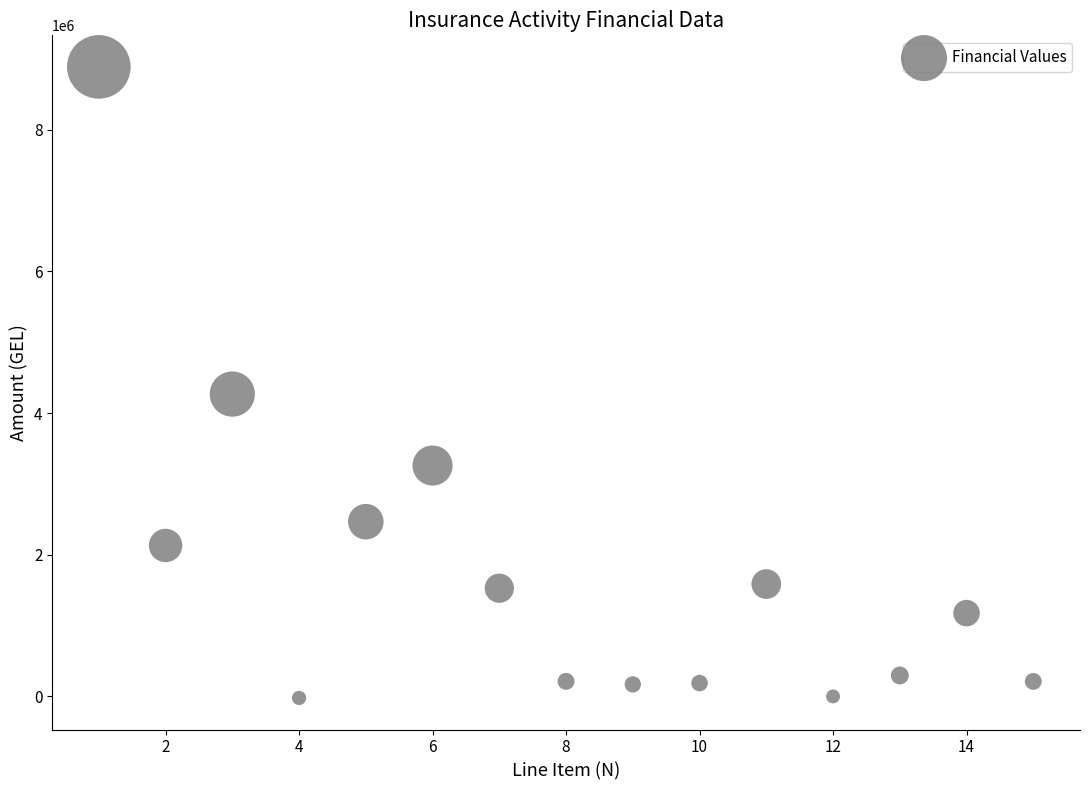

What Y value in the scatter plot is closest to 4433375?

4268722.7